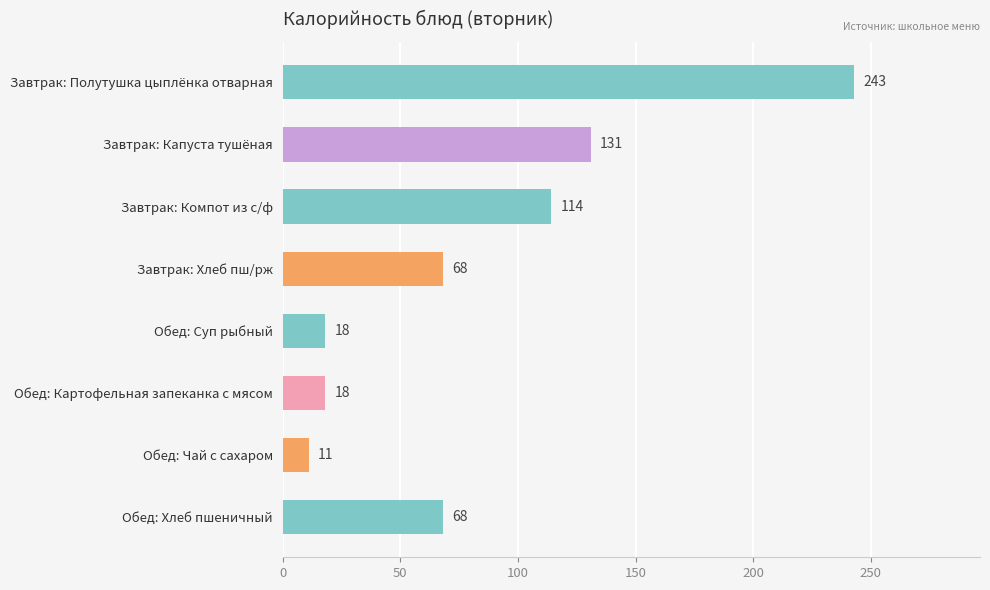

What is the average value?

84